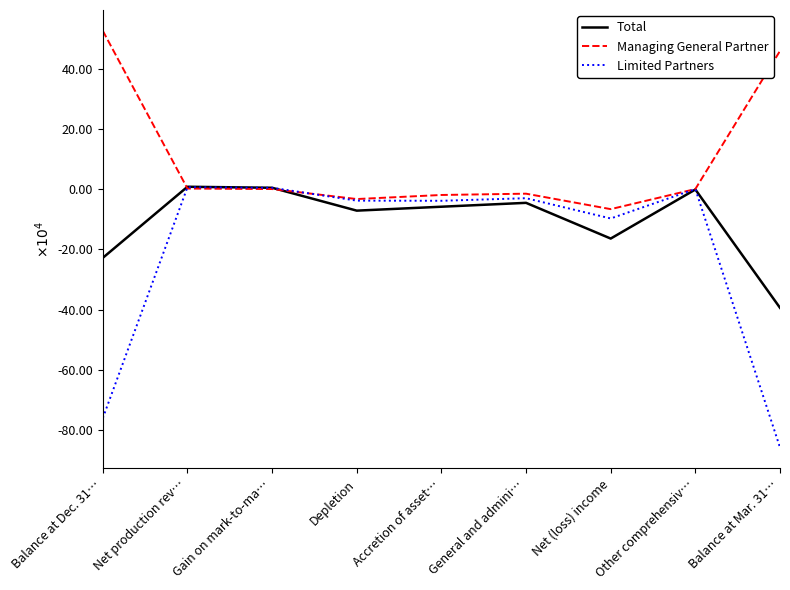

What value does the Limited Partners series have at Balance at Dec. 31…?

-760400